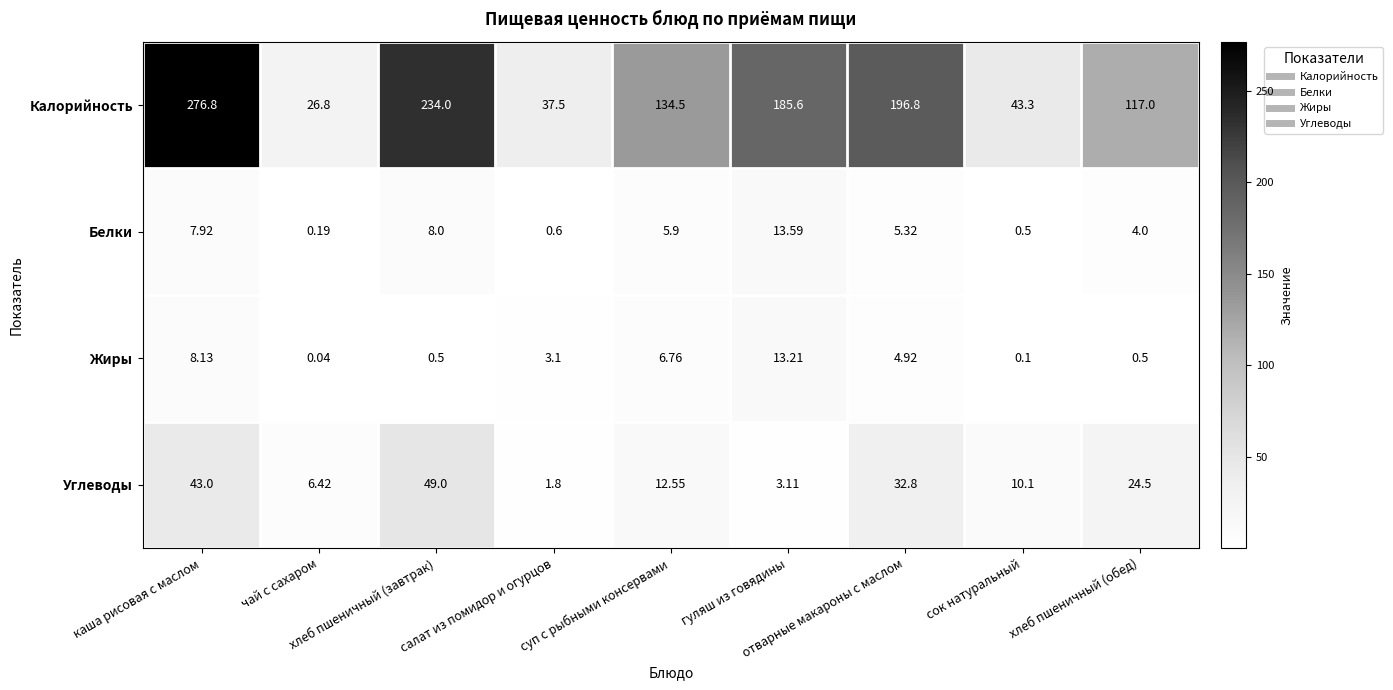

At which category does the chart reach its minimum across all series?

чай с сахаром